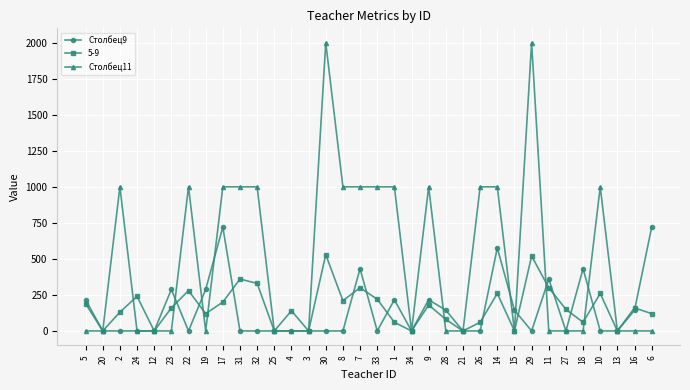

What is the label of the 34th point from the left?

6